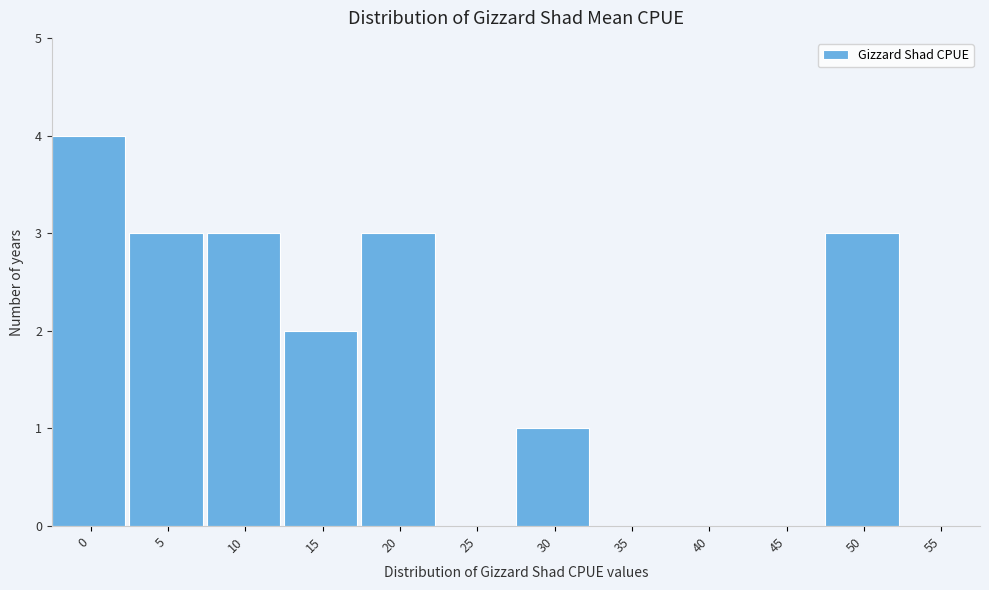

Reading right to left, extract all data points from this chart.

55=0	50=3	45=0	40=0	35=0	30=1	25=0	20=3	15=2	10=3	5=3	0=4